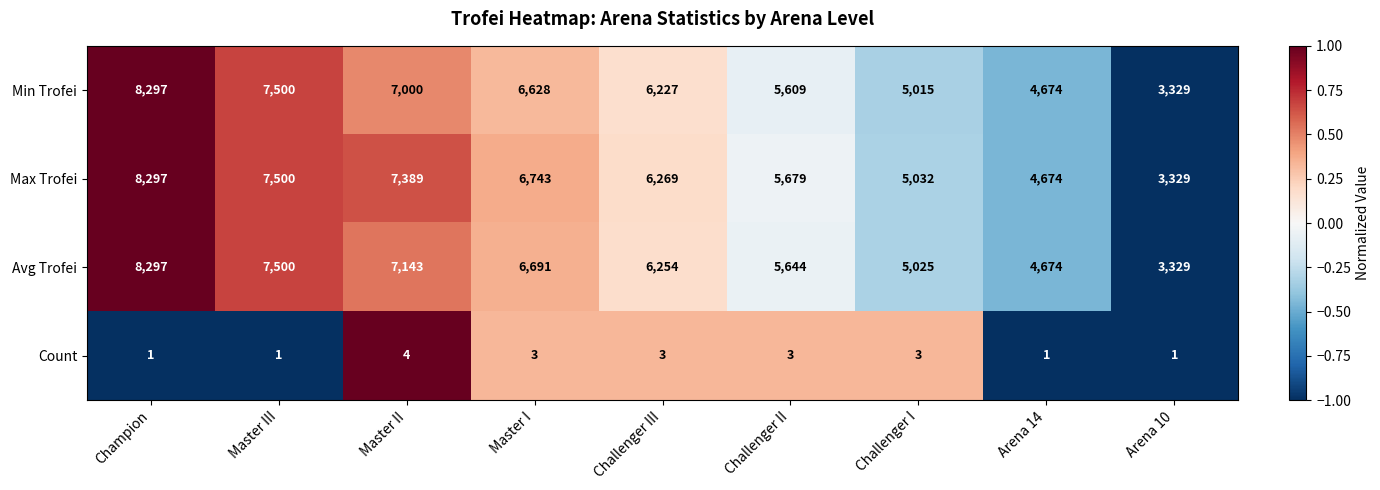

What is the sum of the Min Trofei values at Challenger III and Master II?

13227